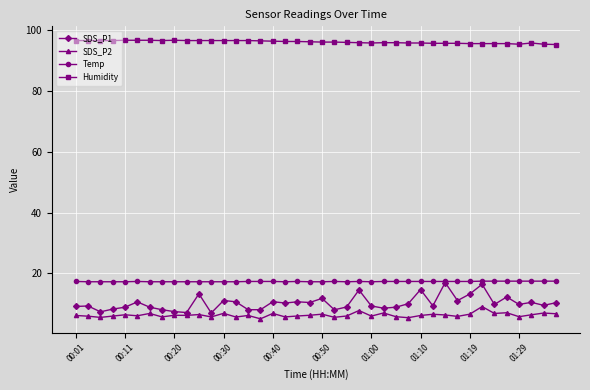

Which series has the largest range (max minus min)?

SDS_P1